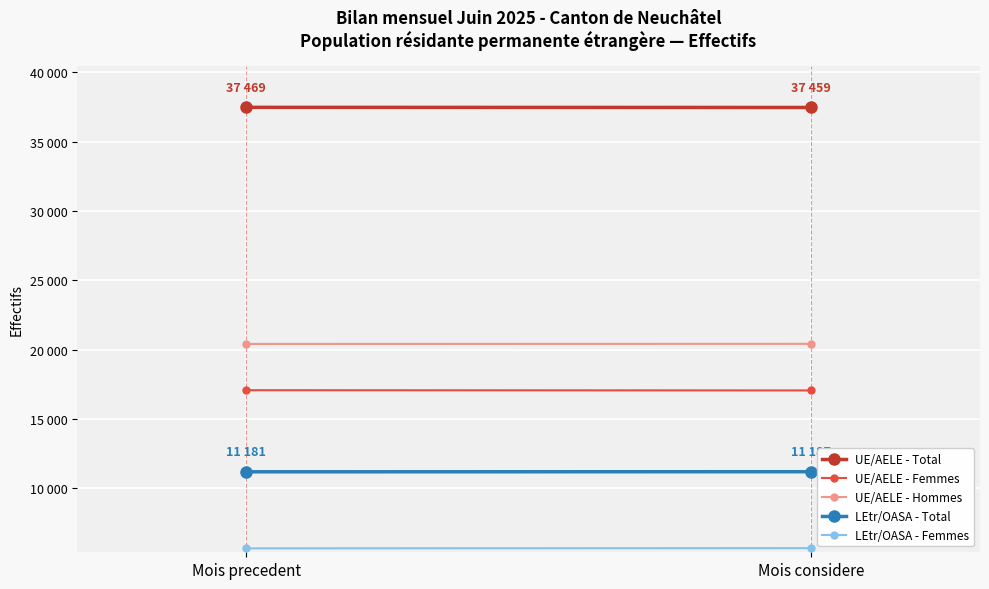

Where is UE/AELE - Hommes nearest to the value 20406?

Mois precedent